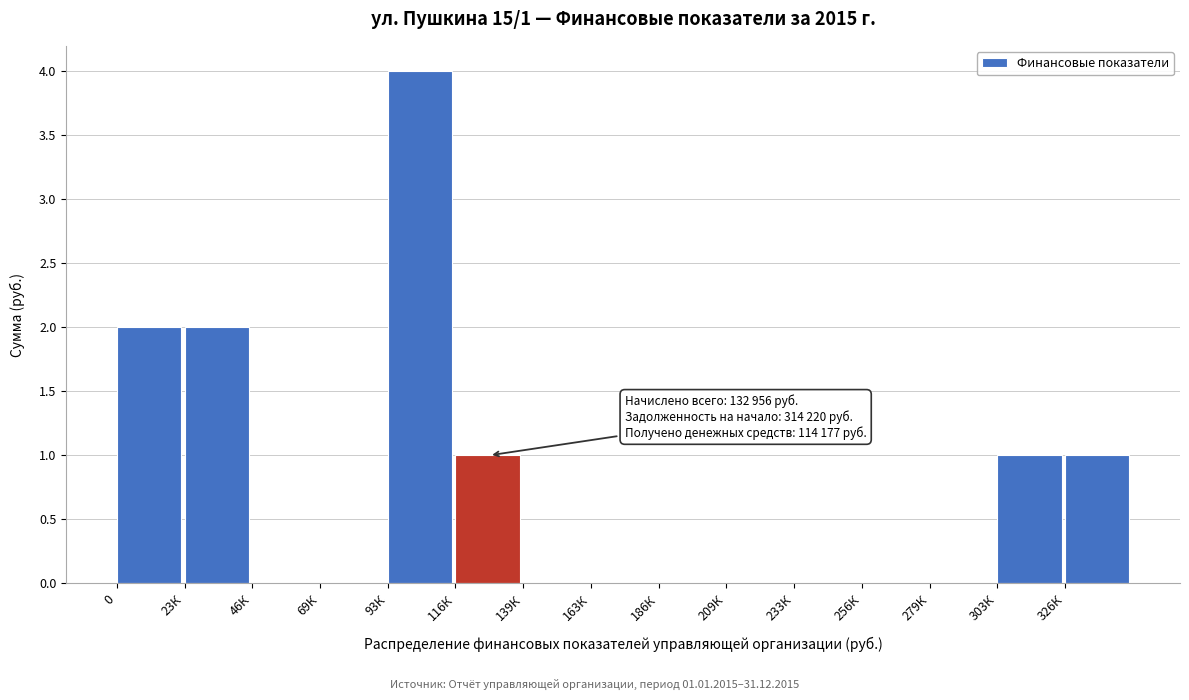

Reading left to right, transcribe all the data shown in this chart.

0=2	23К=2	46К=0	69К=0	93К=4	116К=1	139К=0	163К=0	186К=0	209К=0	233К=0	256К=0	279К=0	303К=1	326К=1